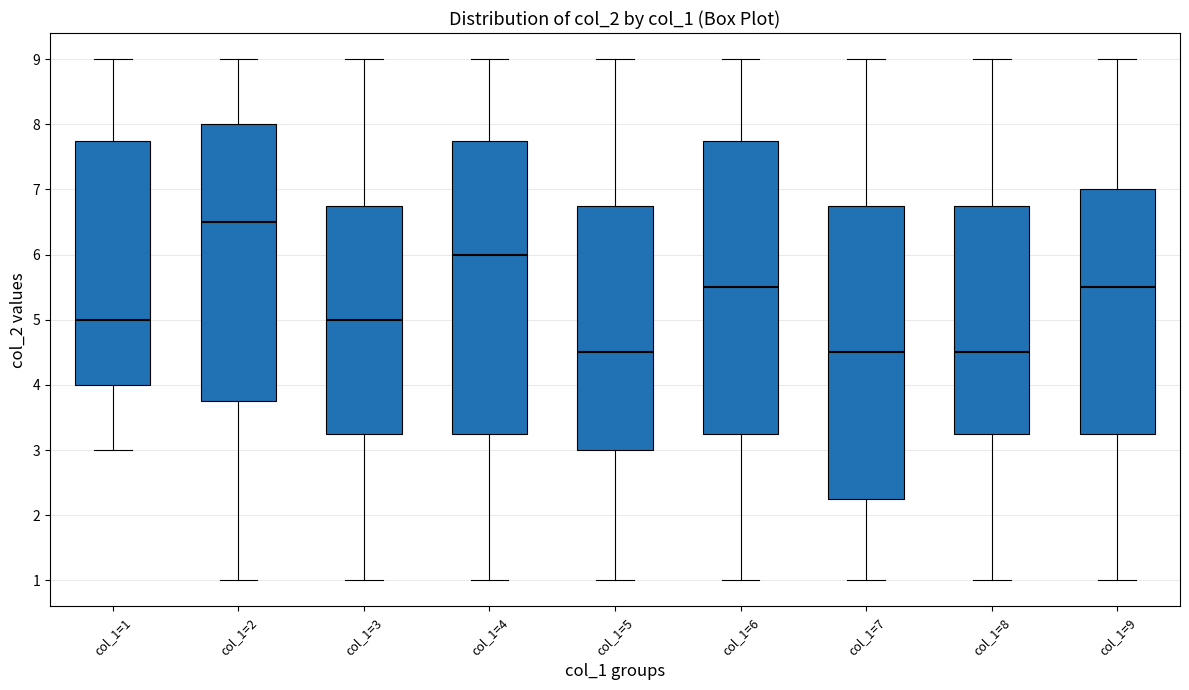

Reading left to right, read every box against the y-axis: the position of its median line, the range the box covers, and the ends of its whiskers. The values are not printed on the chart, so give them approximately, as read against the axis.

col_1=1: median 5.0, box 4.0 to 7.8, whiskers 3.0 to 9.0
col_1=2: median 6.5, box 3.8 to 8.0, whiskers 1.0 to 9.0
col_1=3: median 5.0, box 3.3 to 6.8, whiskers 1.0 to 9.0
col_1=4: median 6.0, box 3.3 to 7.8, whiskers 1.0 to 9.0
col_1=5: median 4.5, box 3.0 to 6.8, whiskers 1.0 to 9.0
col_1=6: median 5.5, box 3.3 to 7.8, whiskers 1.0 to 9.0
col_1=7: median 4.5, box 2.3 to 6.8, whiskers 1.0 to 9.0
col_1=8: median 4.5, box 3.3 to 6.8, whiskers 1.0 to 9.0
col_1=9: median 5.5, box 3.3 to 7.0, whiskers 1.0 to 9.0